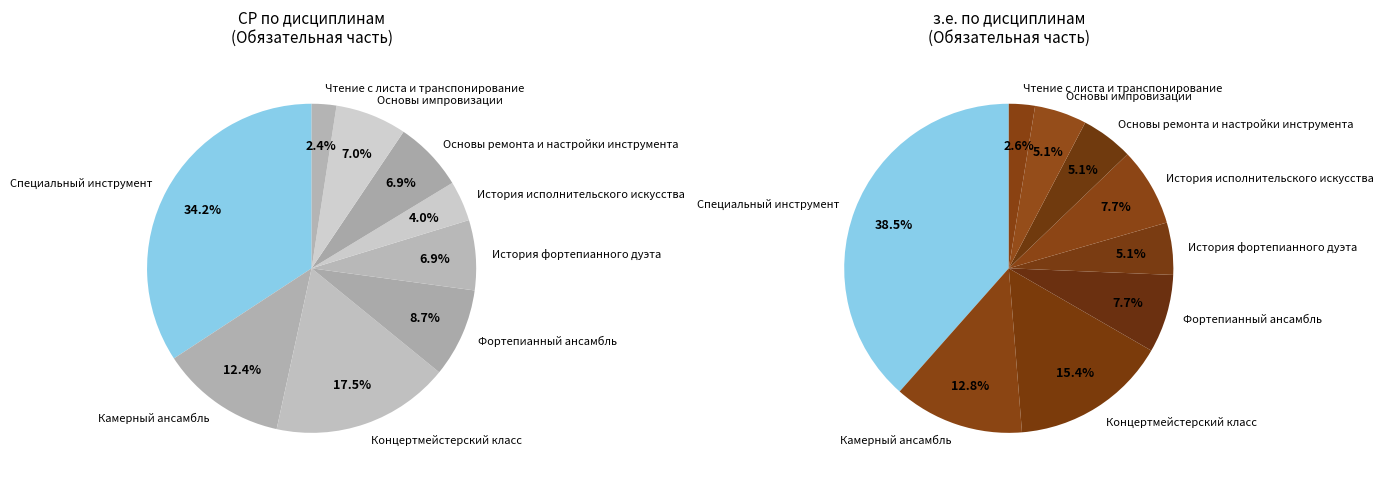

Between История фортепианного дуэта and Камерный ансамбль, which is larger?

Камерный ансамбль